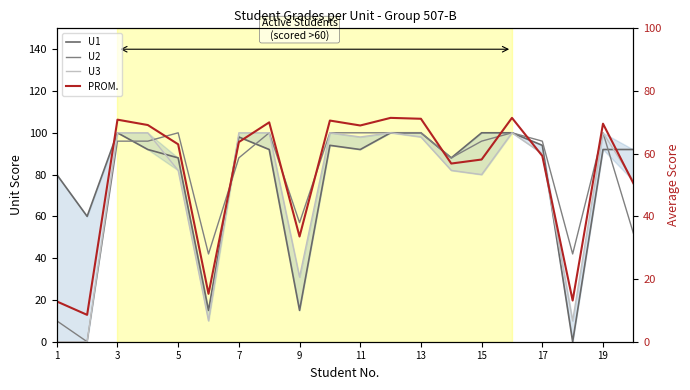

How many interior local peaks does the U1 series have?

3